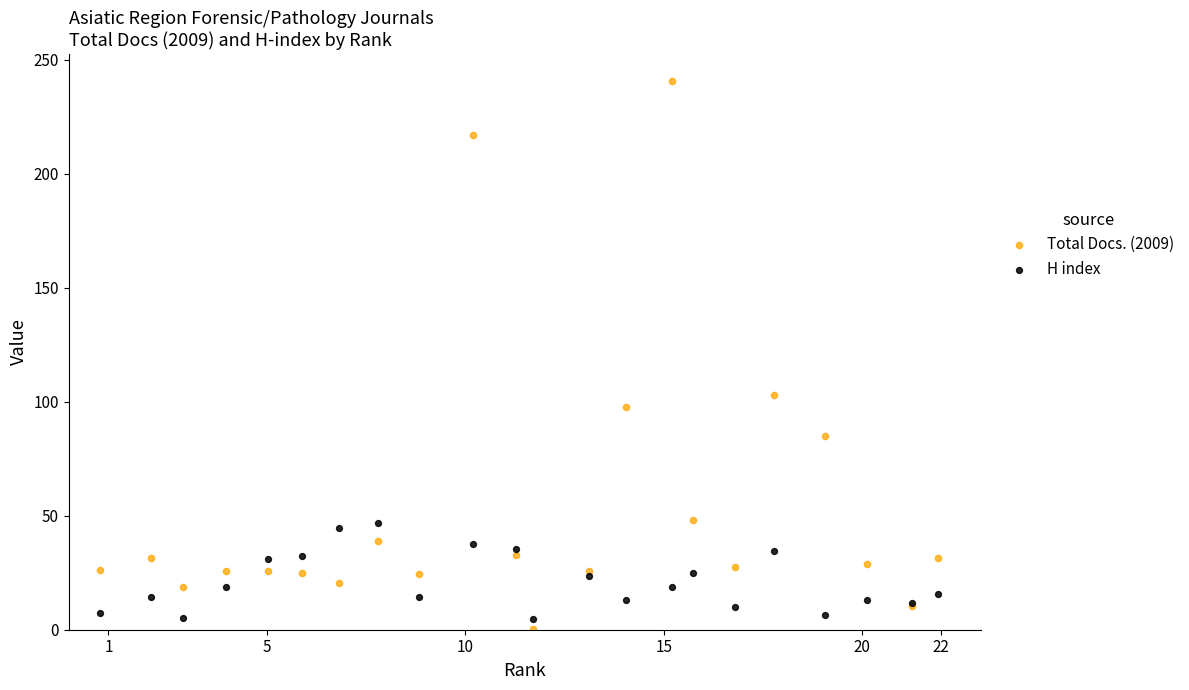

Across all series, what Y value is closest to 120?

103.1